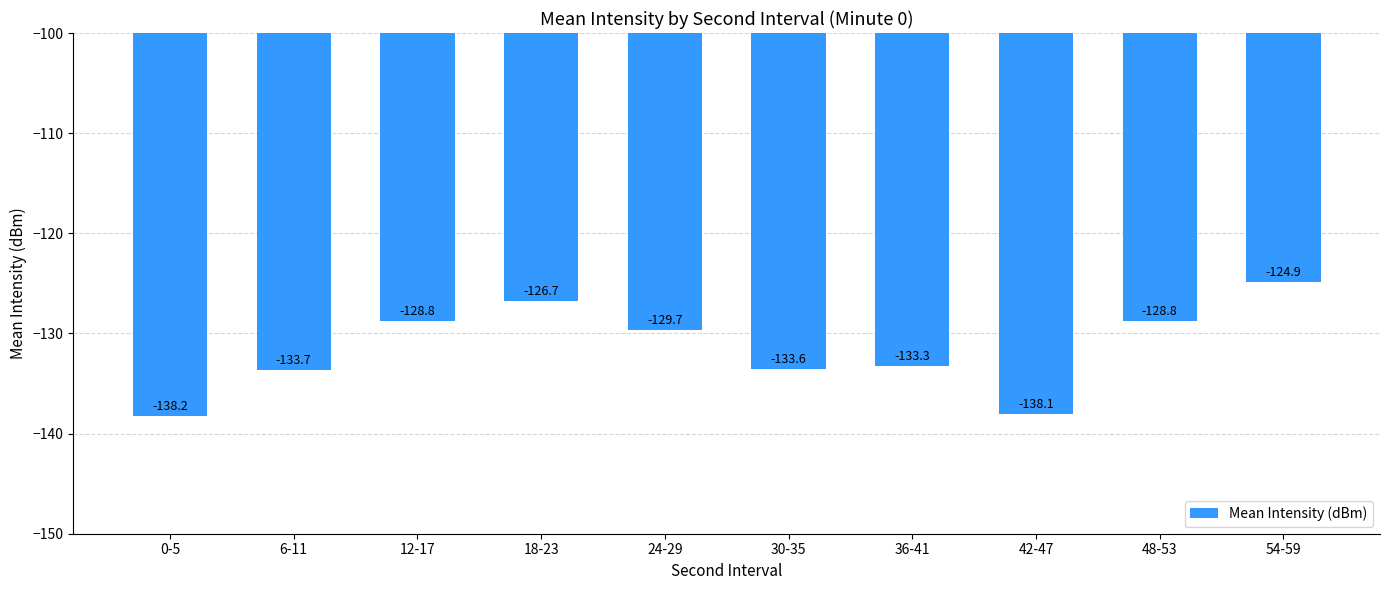

How many bars are there in total?

10